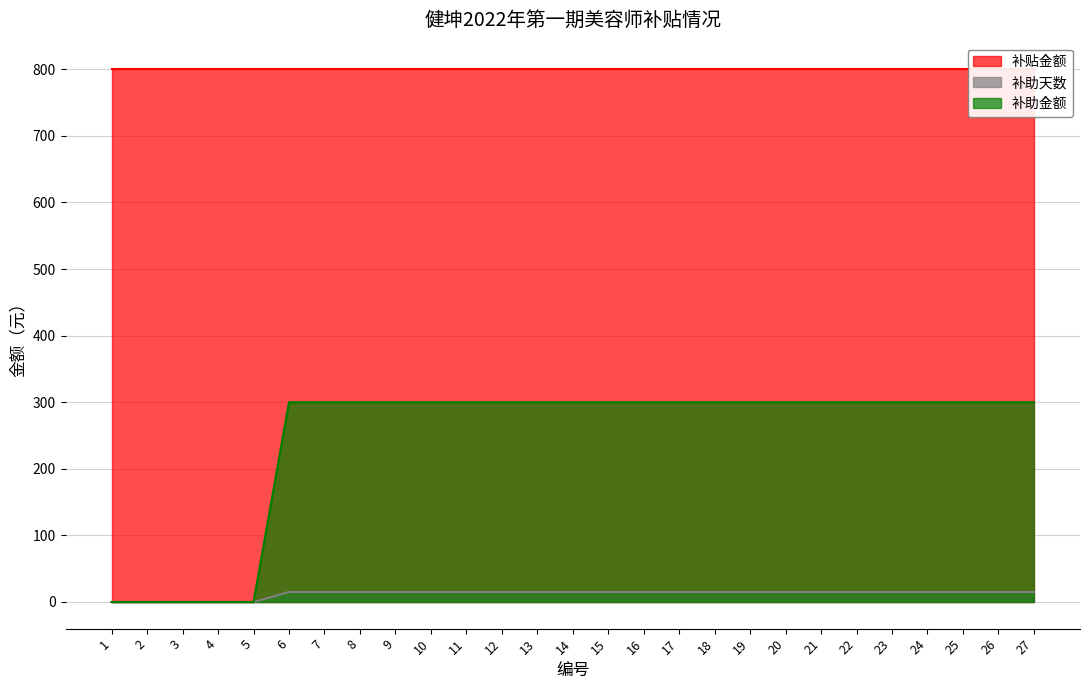

Which has a higher value, 6 or 20?

6